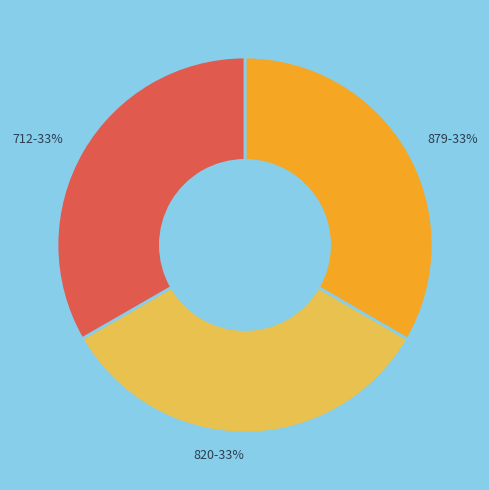

Is there any slice that represents more than half of the pie?

No